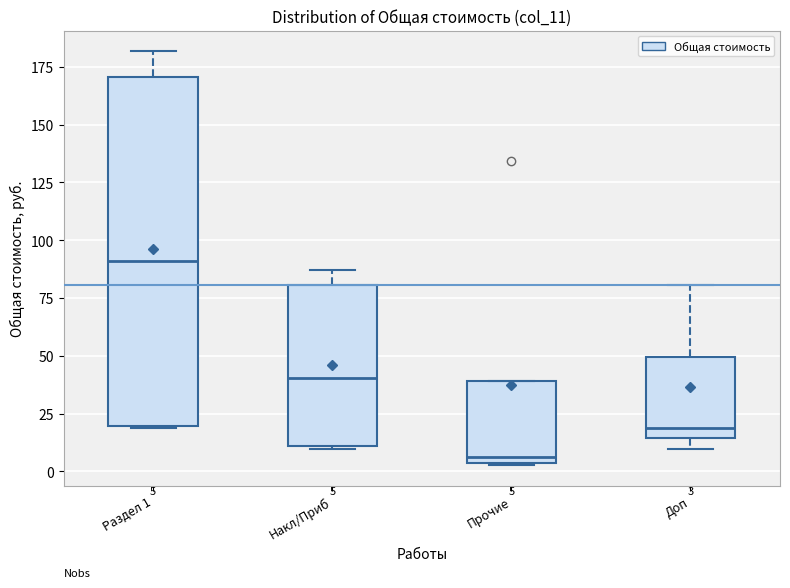

Which box has the lowest median line?

Прочие